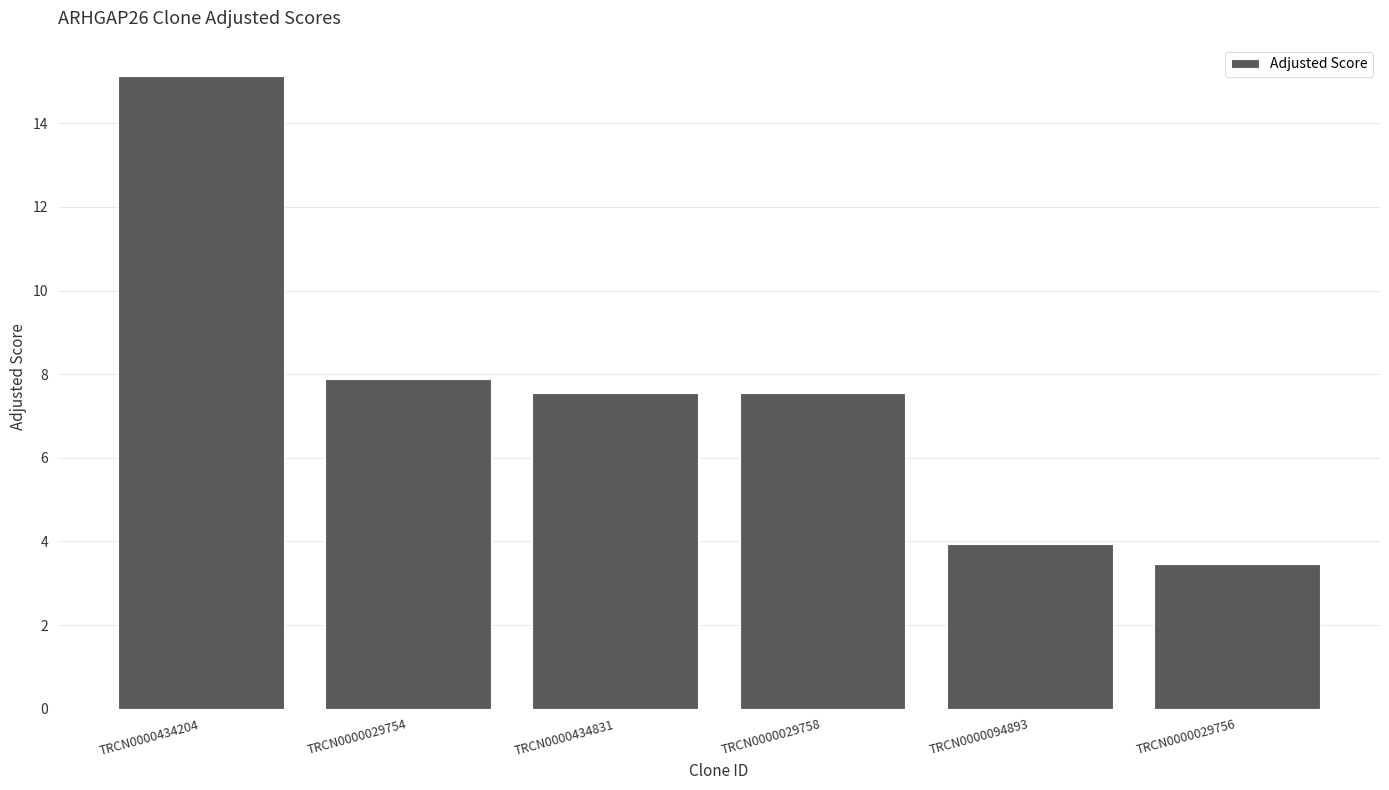

What is the sum of all values?

45.5